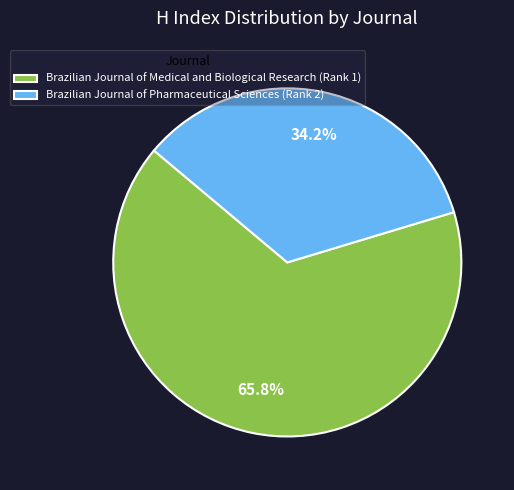

How many segments does this pie chart have?

2